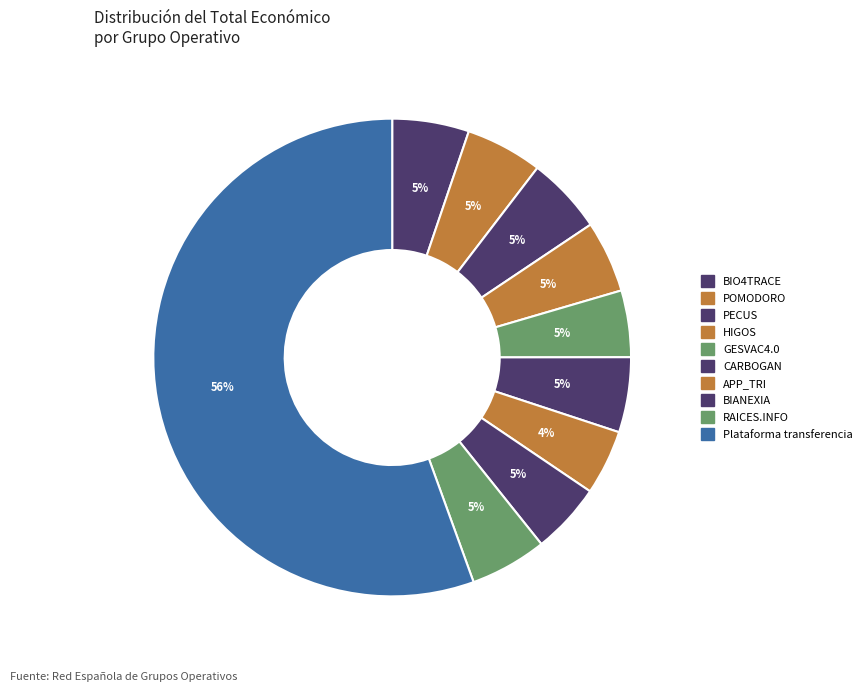

Is there any slice that represents more than half of the pie?

Yes